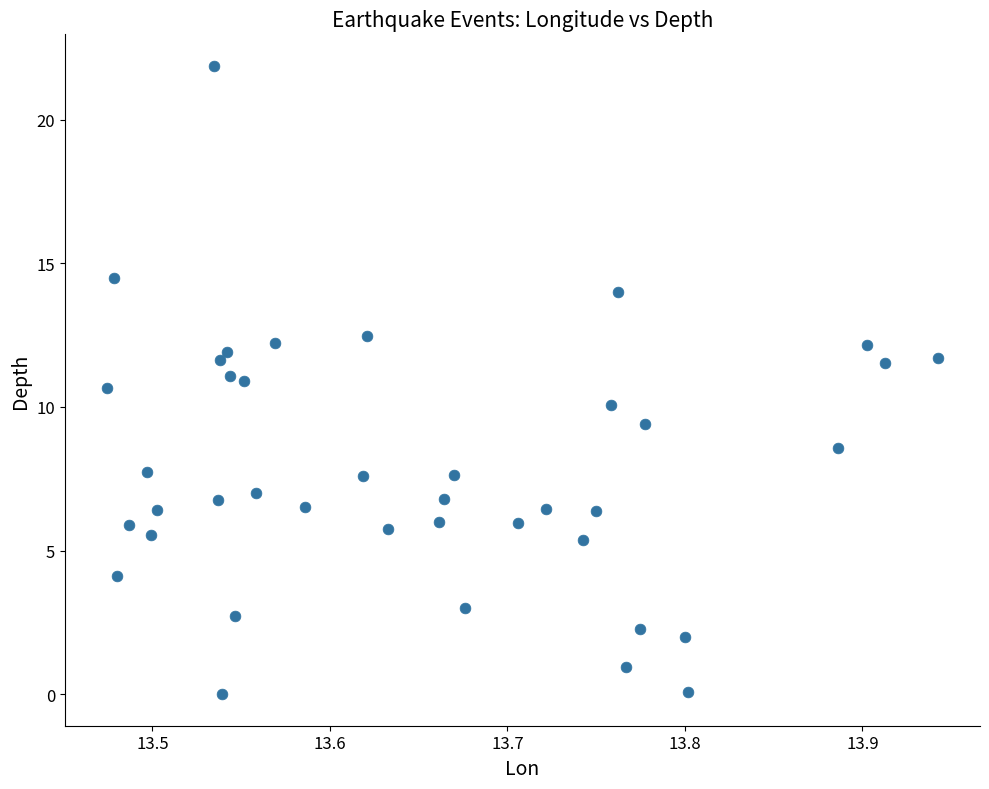

What is the range of X values (max minus min)?

0.5